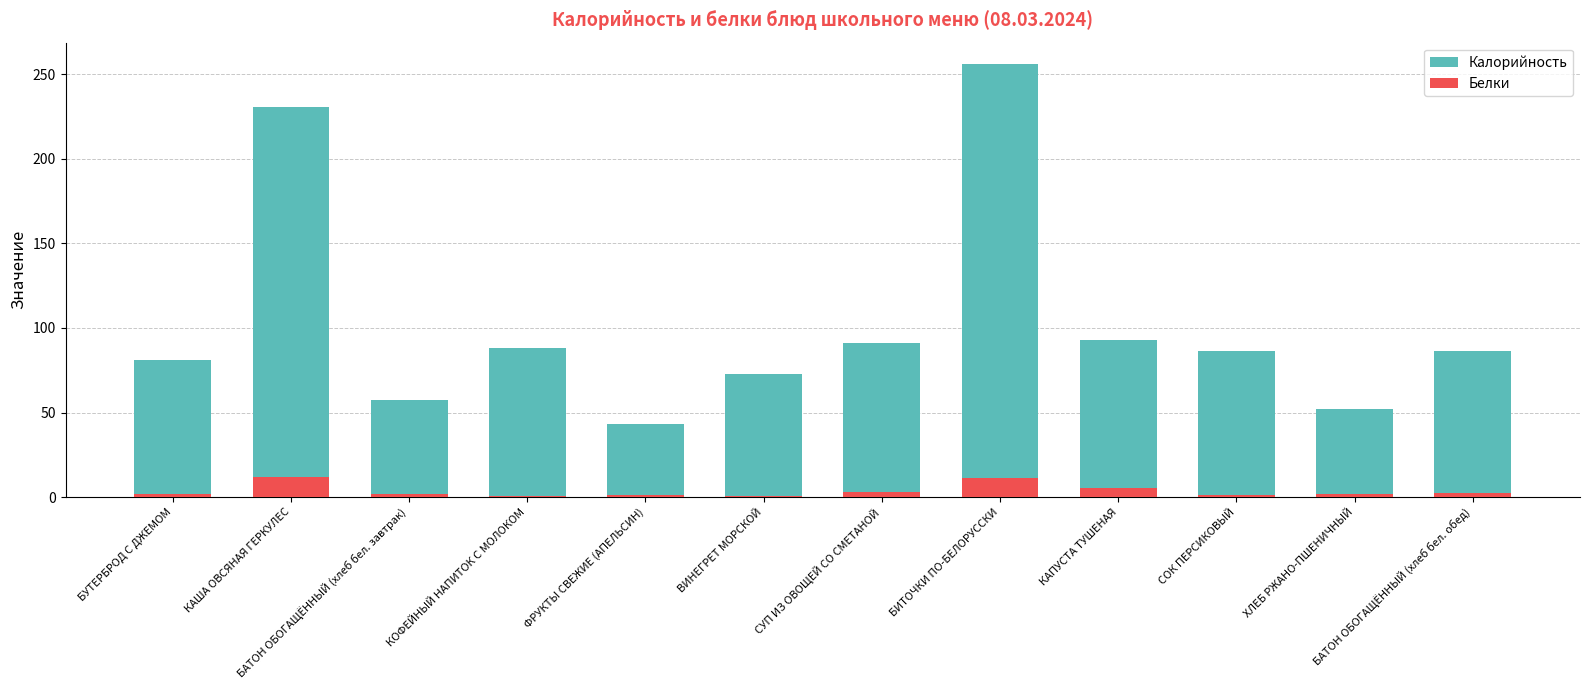

Rank the series by their maximum value, from lowest to highest.

Белки, Калорийность